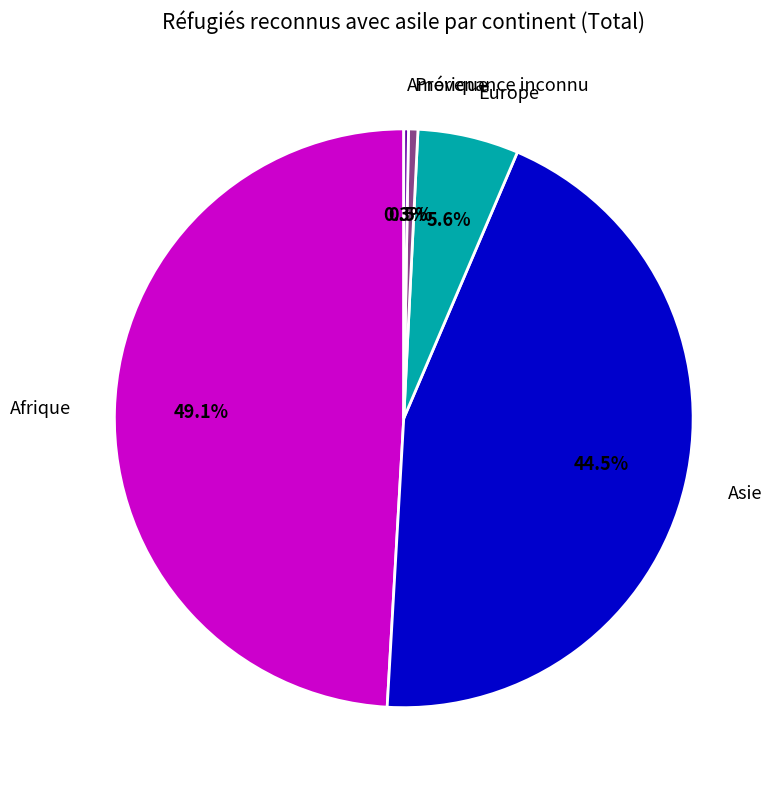

What is the largest slice in the pie chart?

Afrique